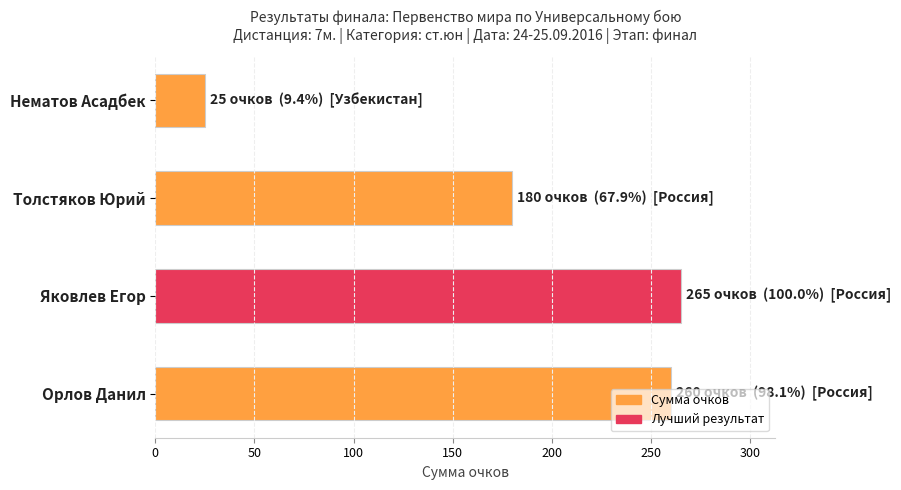

List the labels in order of value, largest first.

Яковлев Егор, Орлов Данил, Толстяков Юрий, Нематов Асадбек